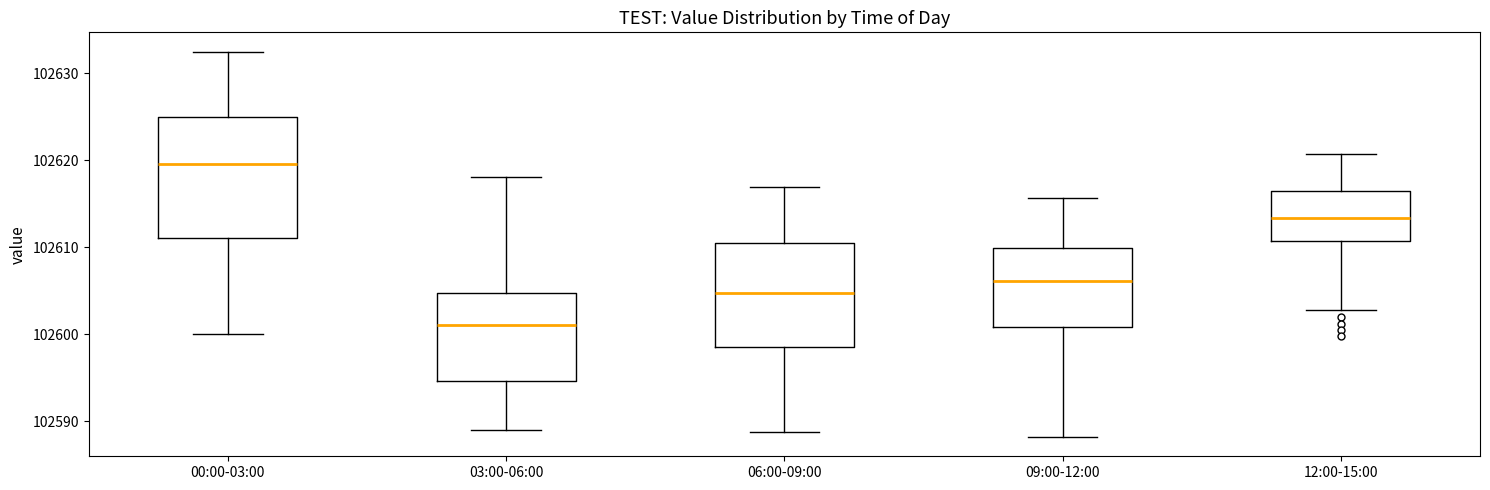

Where does the upper whisker of the box for 12:00-15:00 end on the y-axis? The values are not printed on the chart, so give them approximately, as read against the axis.

102621